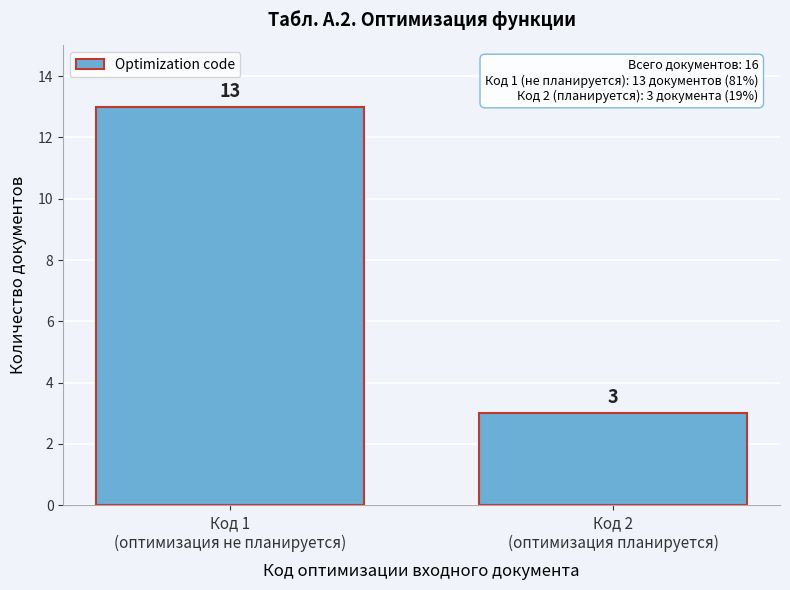

Reading left to right, list all the values displayed in this chart.

13	3